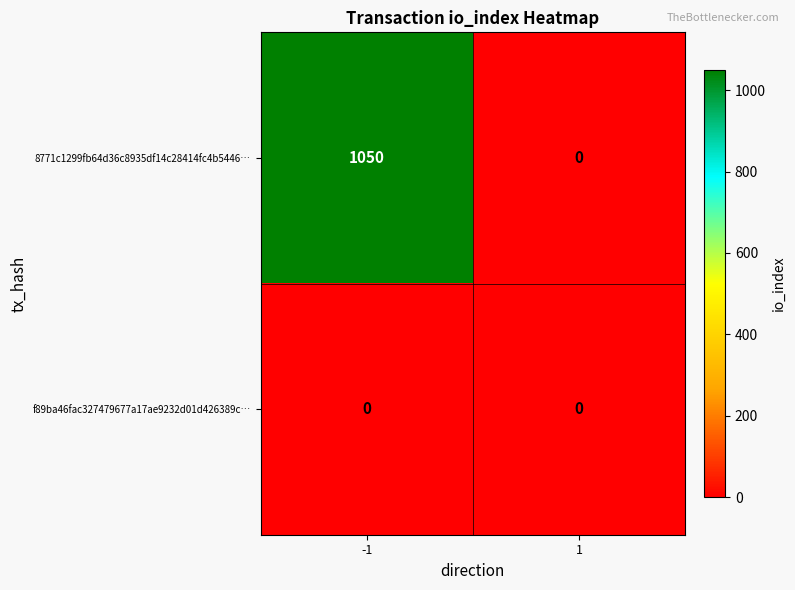

Which category has the highest value across all series?

-1